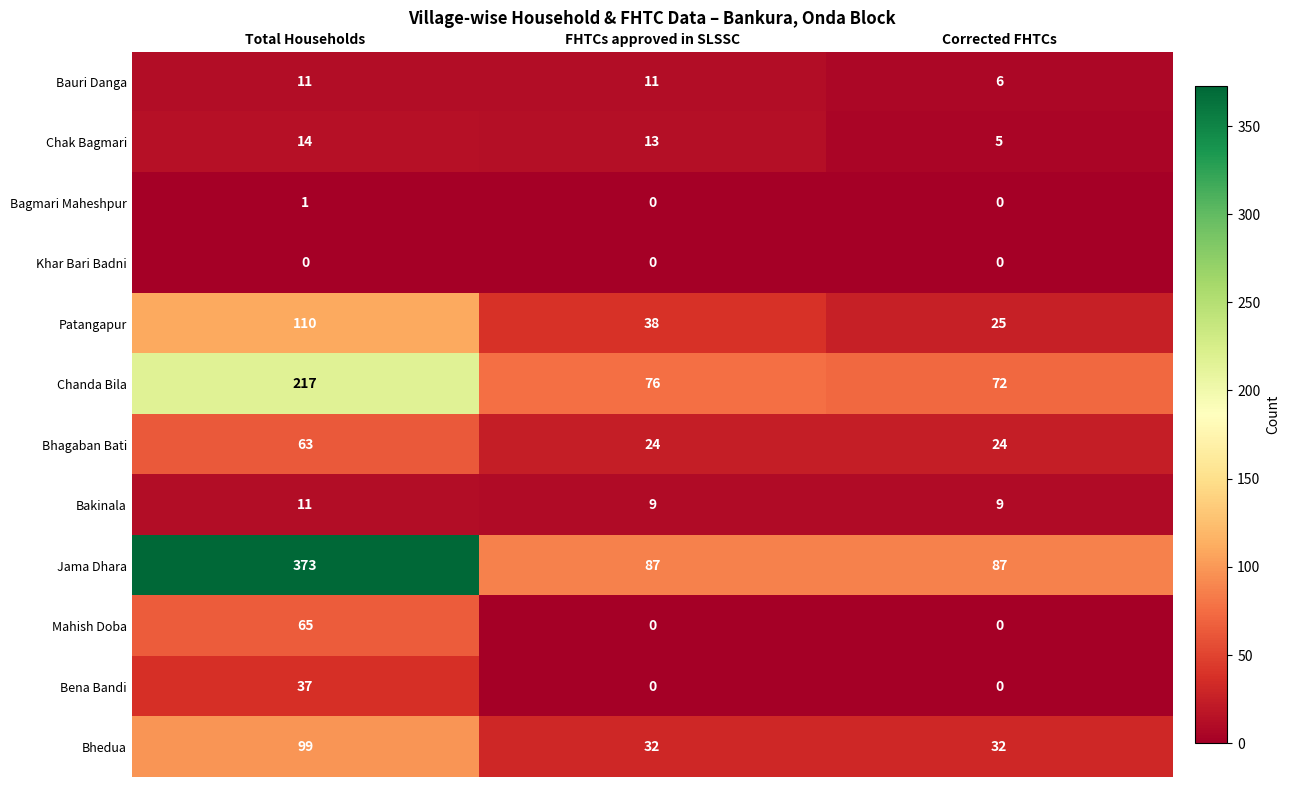

The Chanda Bila series shows 76 at FHTCs approved in SLSSC. True or false?

True